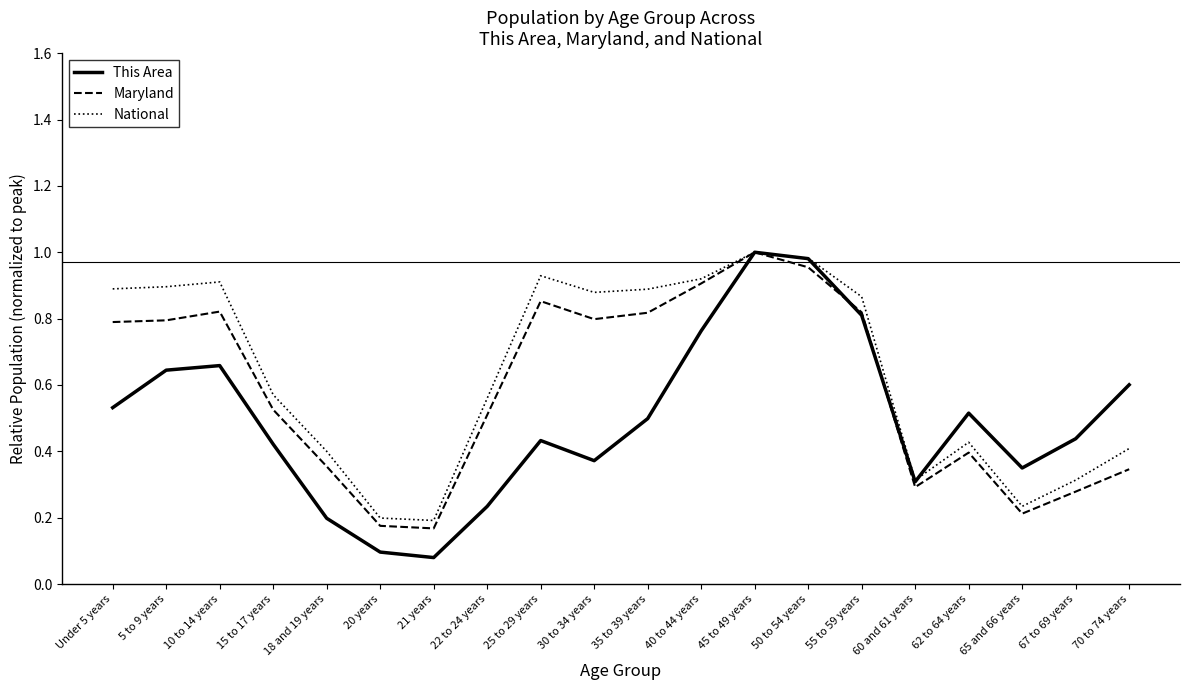

True or false: Maryland has a value of 0.8 at 55 to 59 years.

True